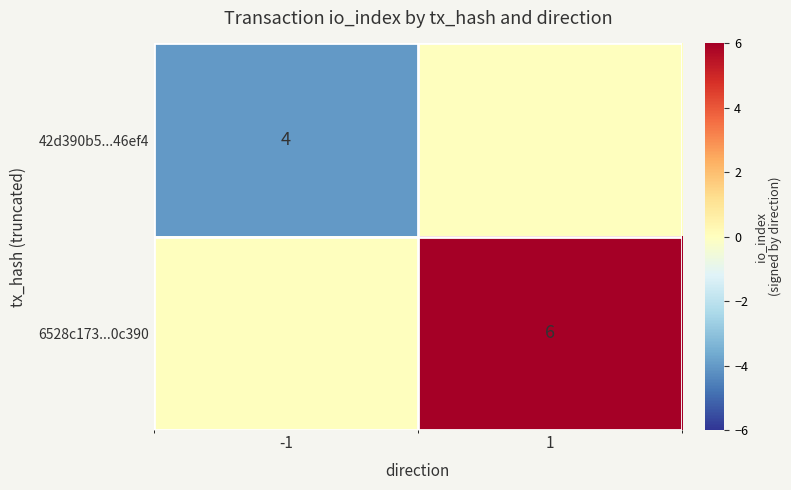

True or false: 42d390b5...46ef4 has a value of 4 at -1.

True